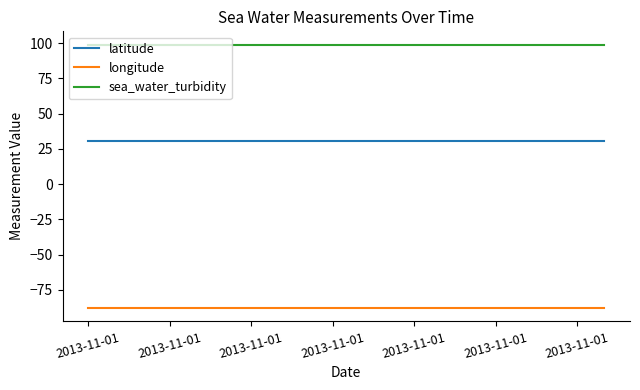

At how many categories does at least one series exceed 0?

20